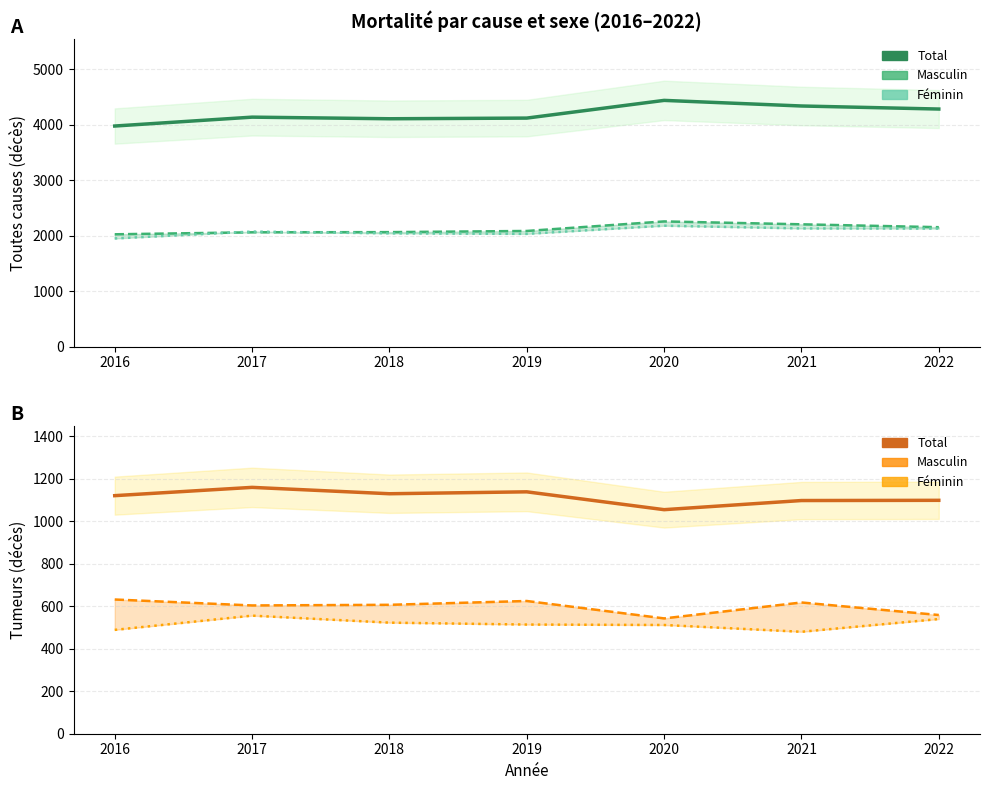

What is the value of the Masculin point at the 3rd from the left?

607